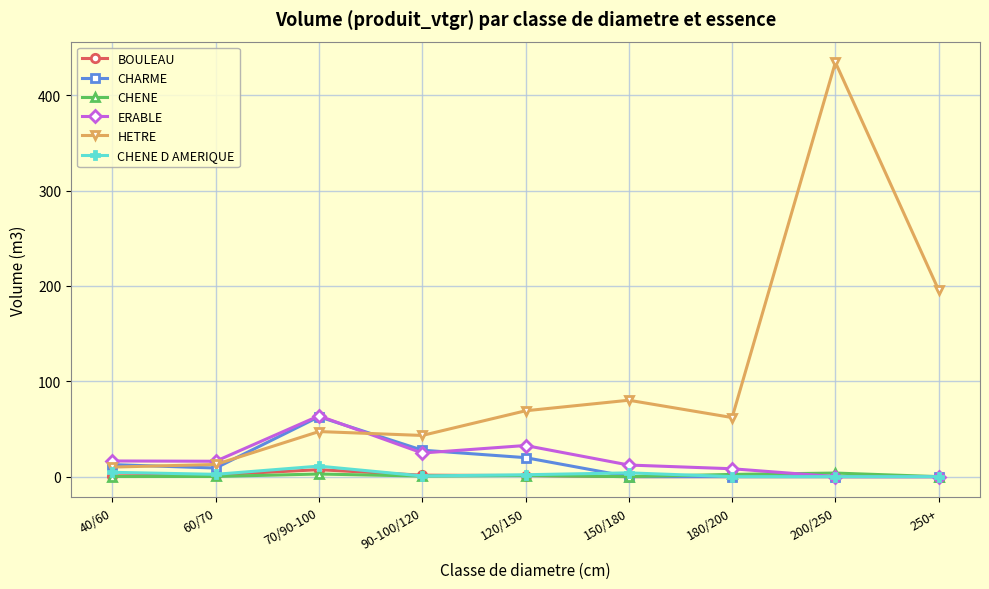

Which category has the highest value across all series?

200/250